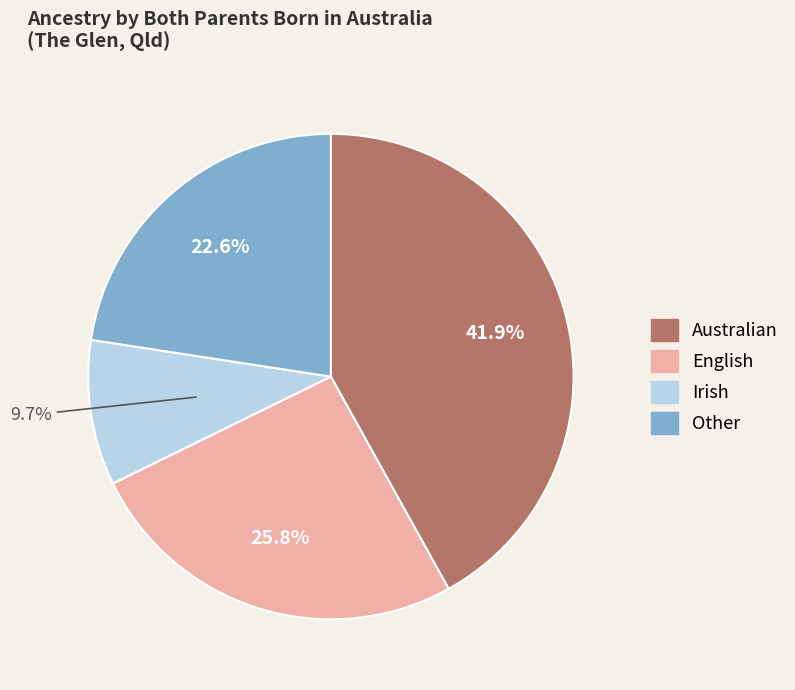

Which slice is the smallest?

Irish